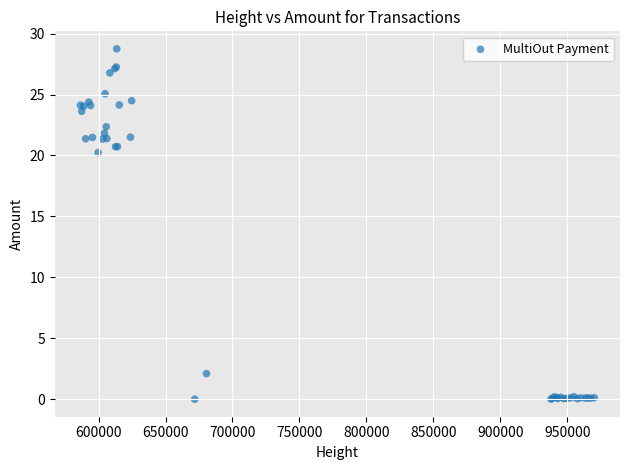

What Y value in the scatter plot is closest to 14?

20.2